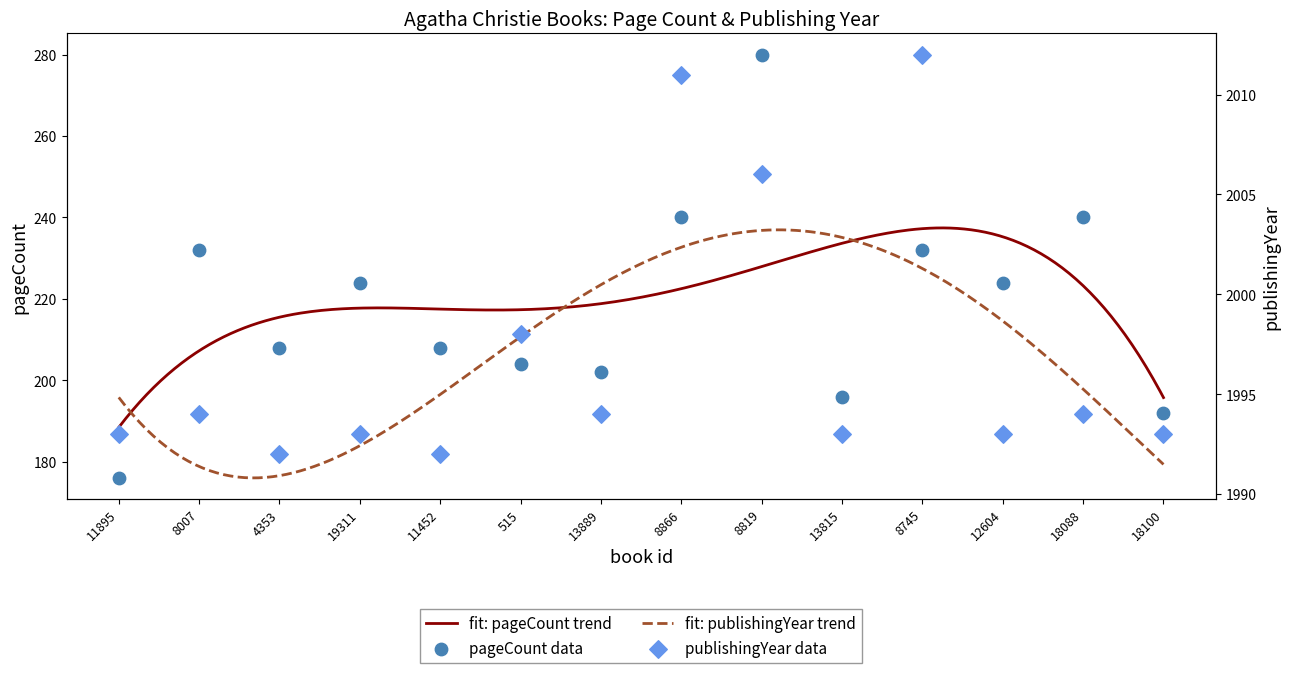

At which category is the sum across all series the highest?

8819